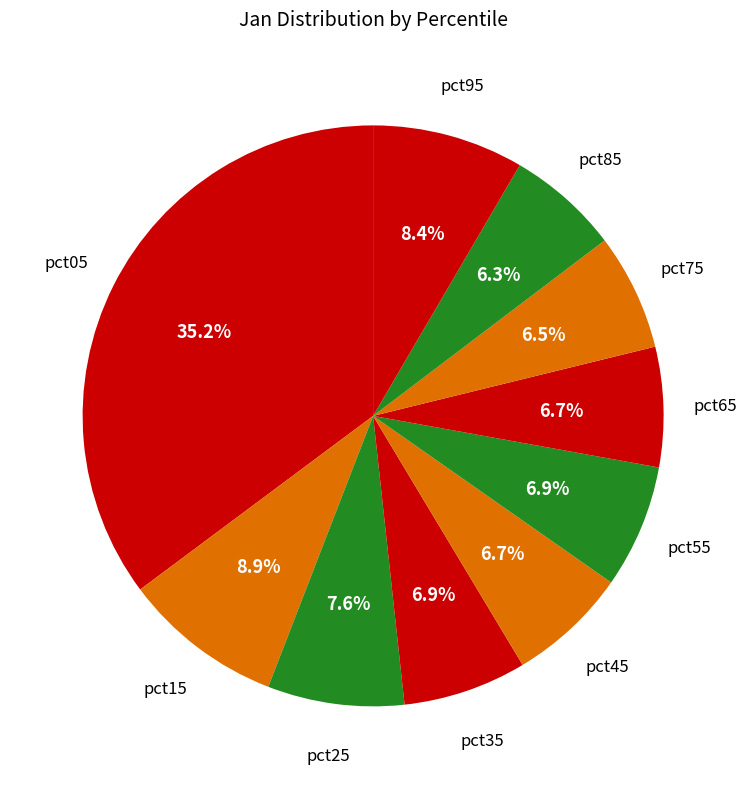

How many segments does this pie chart have?

10